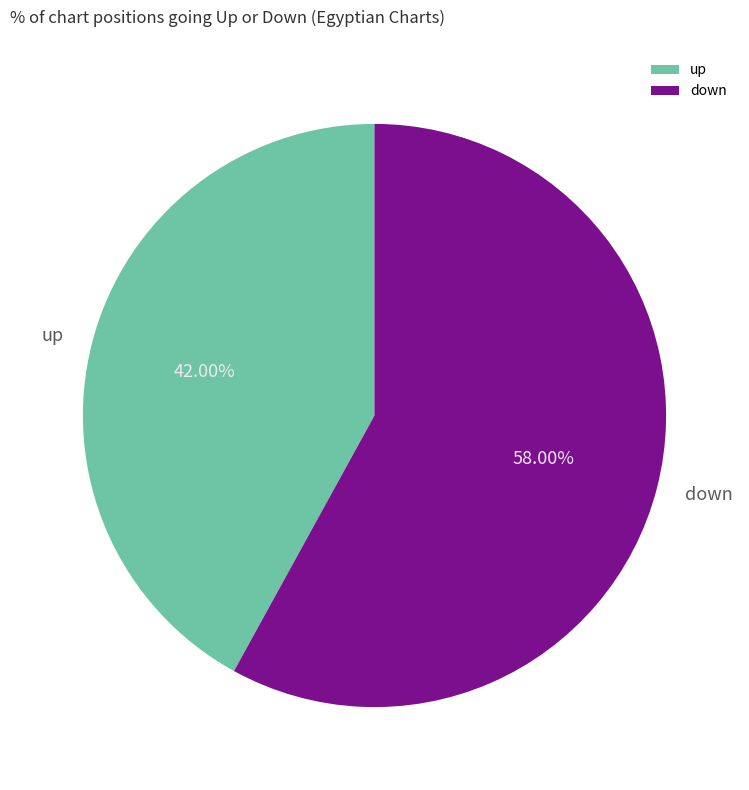

To the nearest percent, what portion does up represent?

42%